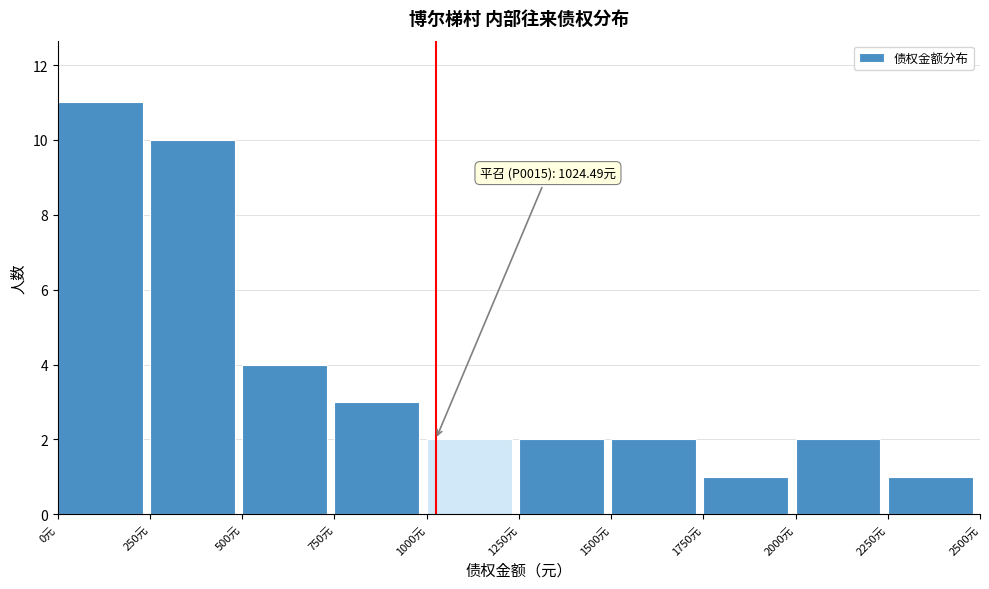

Over which range of the x-axis is the bar tallest?

0 to 250